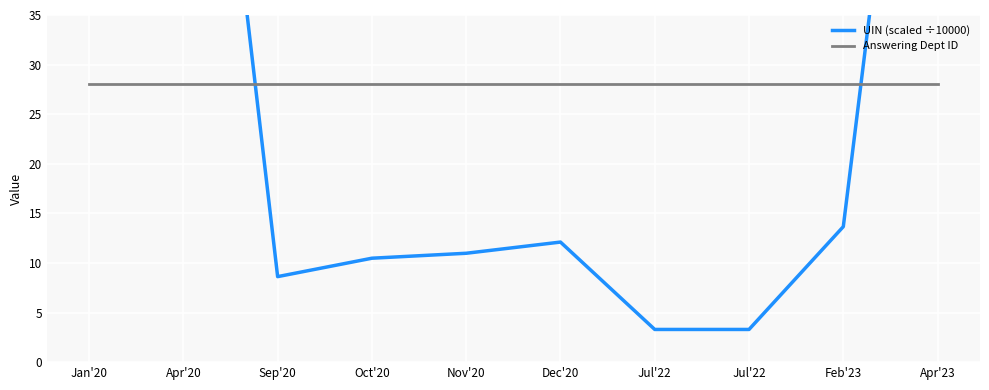

The Answering Dept ID series shows 28.0 at Jul'22. True or false?

True